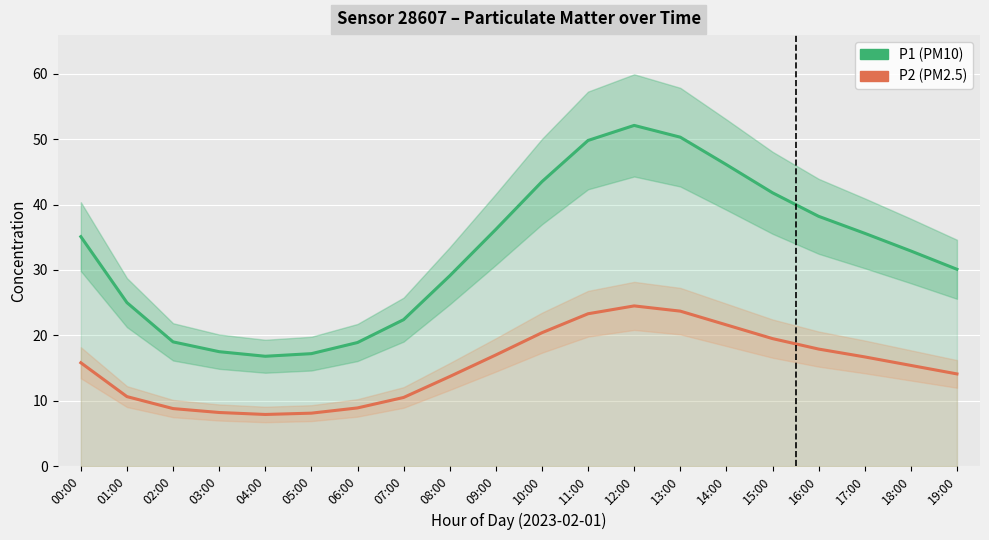

Is this an area chart (filled region under the line)?

No